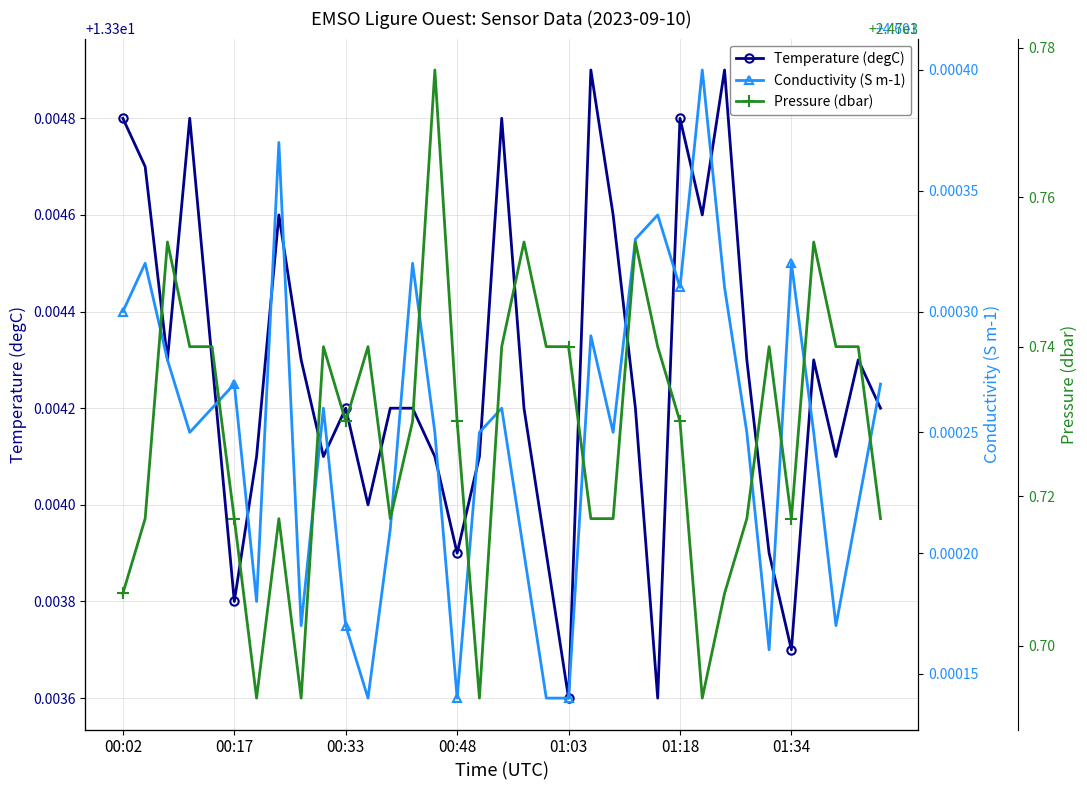

How many data points does each series have?

35